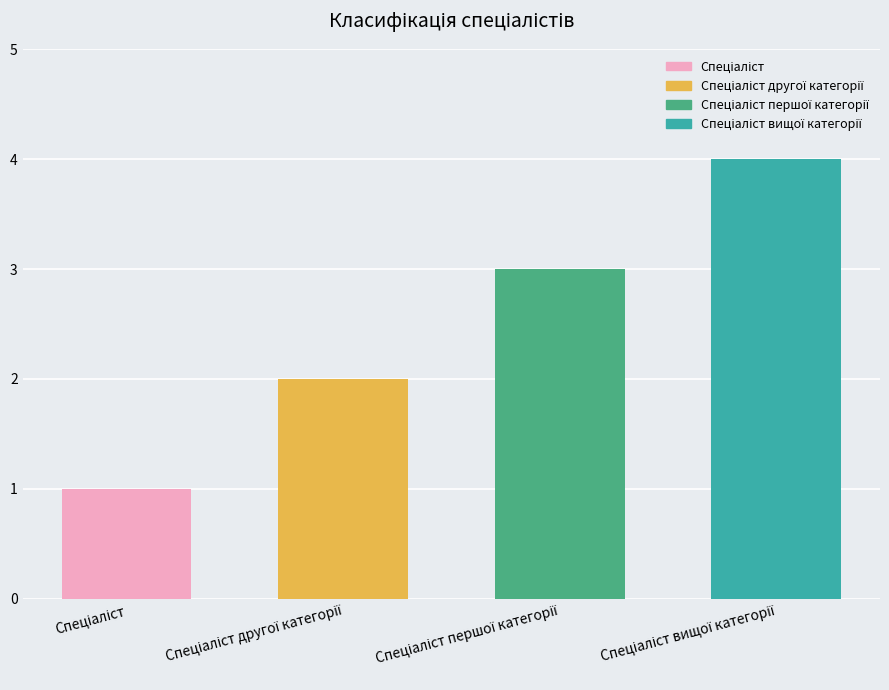

What is the difference between the maximum and minimum values?

3